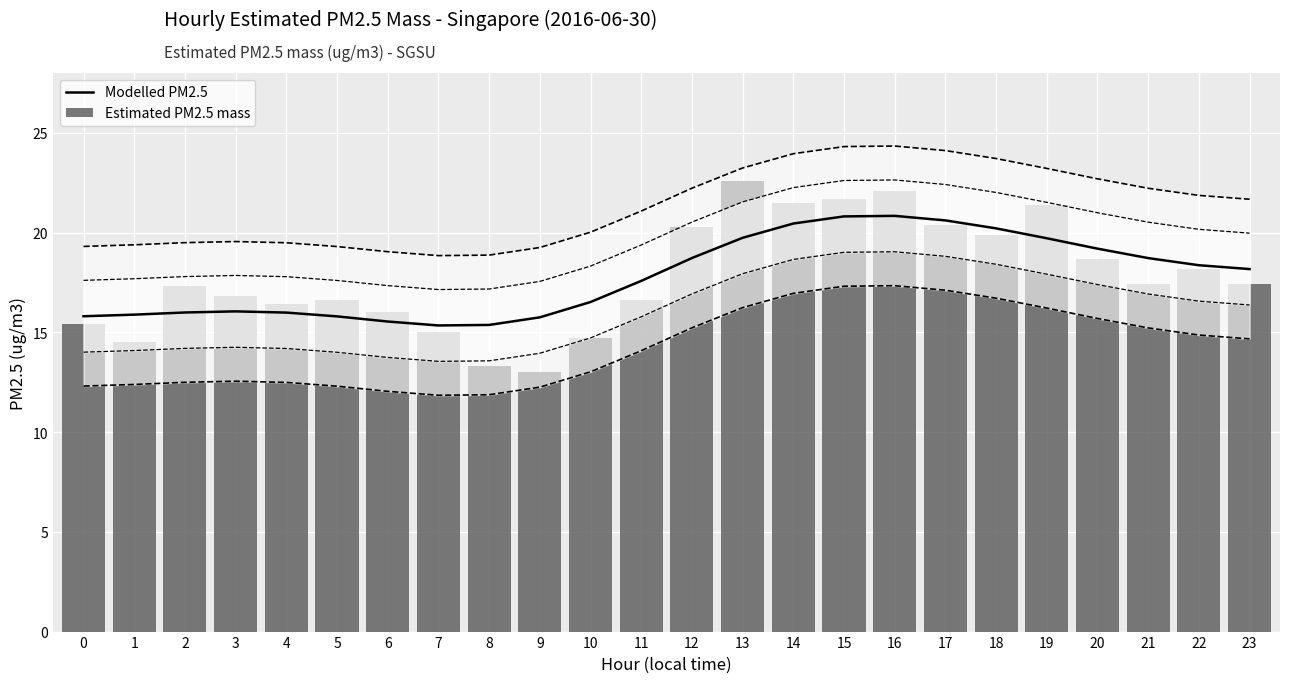

Which category has the lowest value across all series?

9